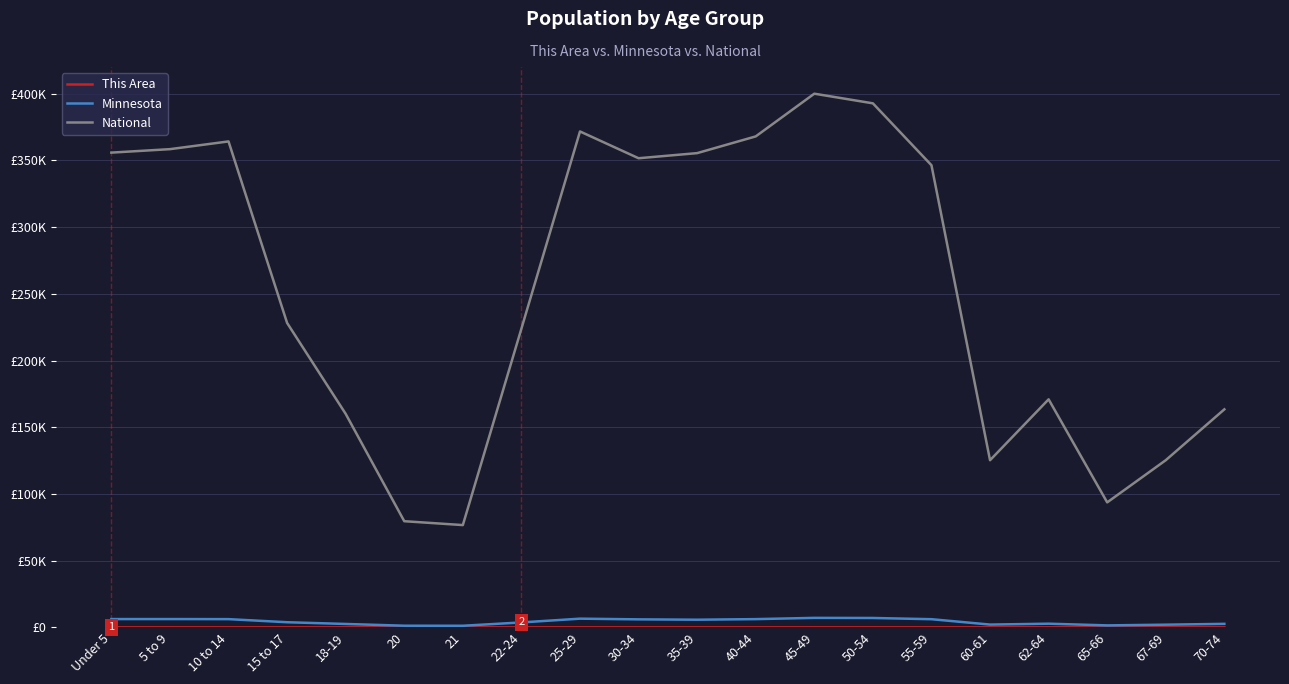

Does the chart display data point markers on the line(s)?

No